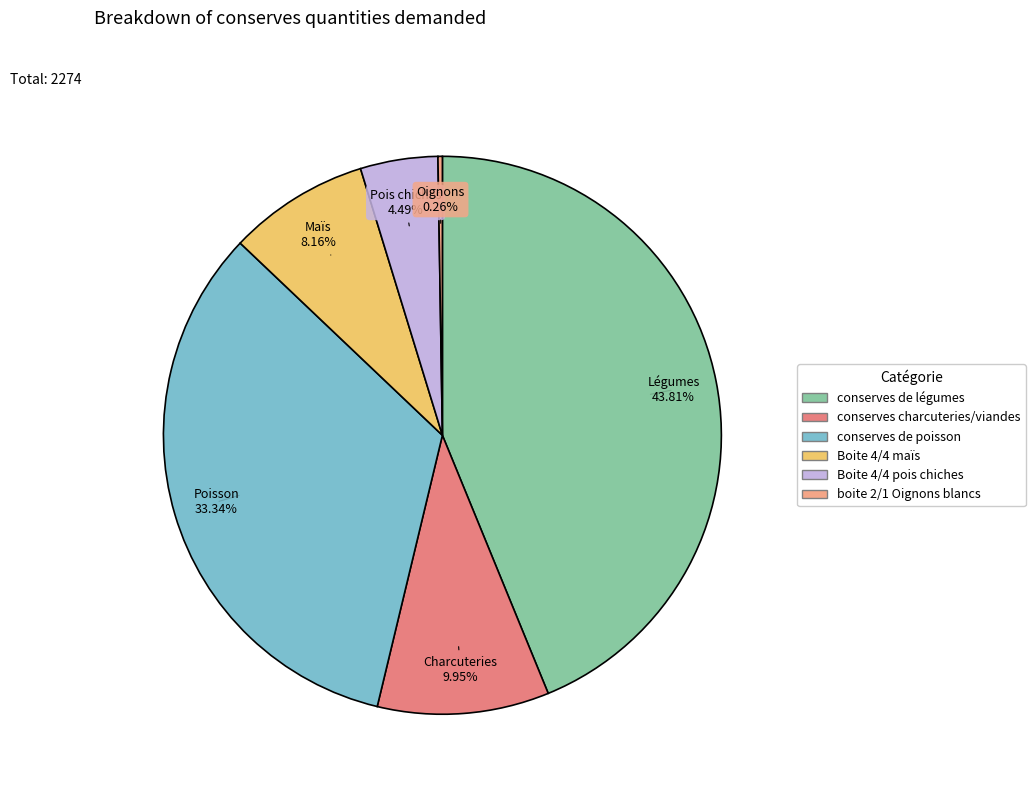

Is there any slice that represents more than half of the pie?

No